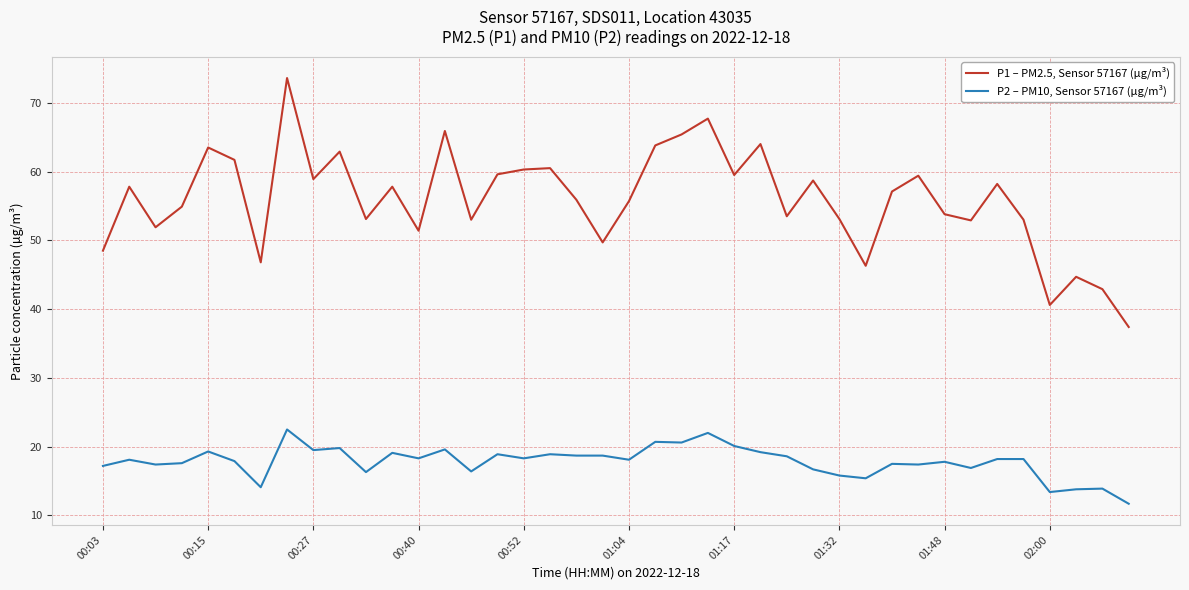

Rank the series by their average value, from lowest to highest.

P2 – PM10, Sensor 57167 (µg/m³), P1 – PM2.5, Sensor 57167 (µg/m³)